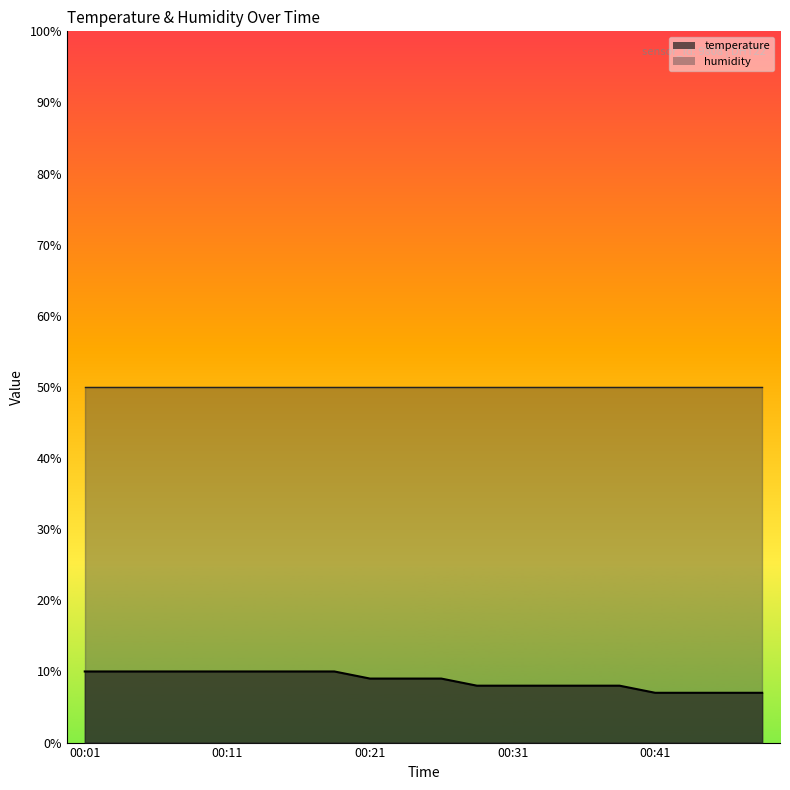

Between 00:11 and 00:14, which is larger?

00:11